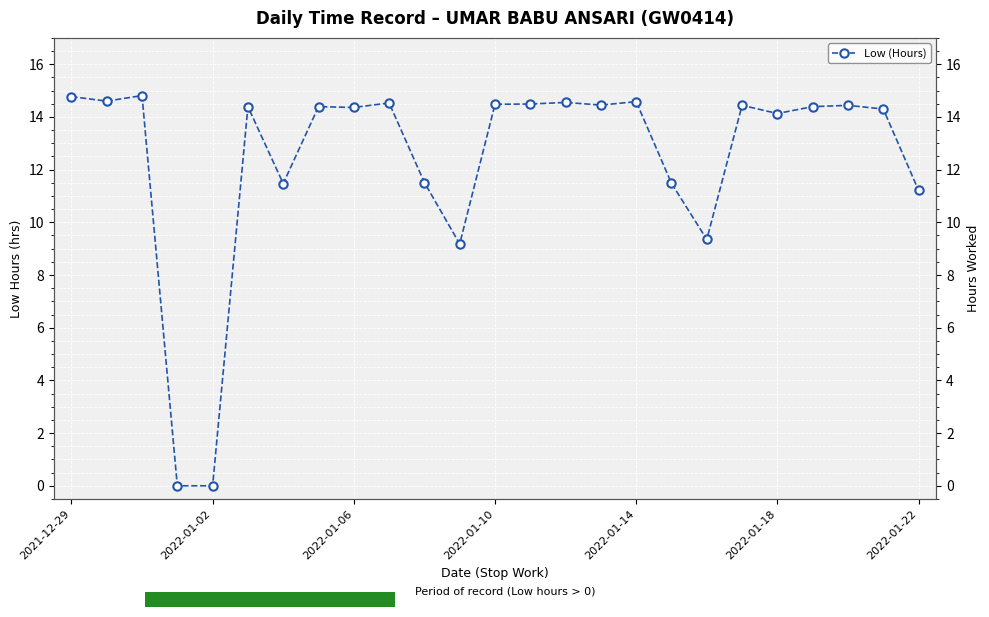

Which has a higher value, 2022-01-14 or 14?

14